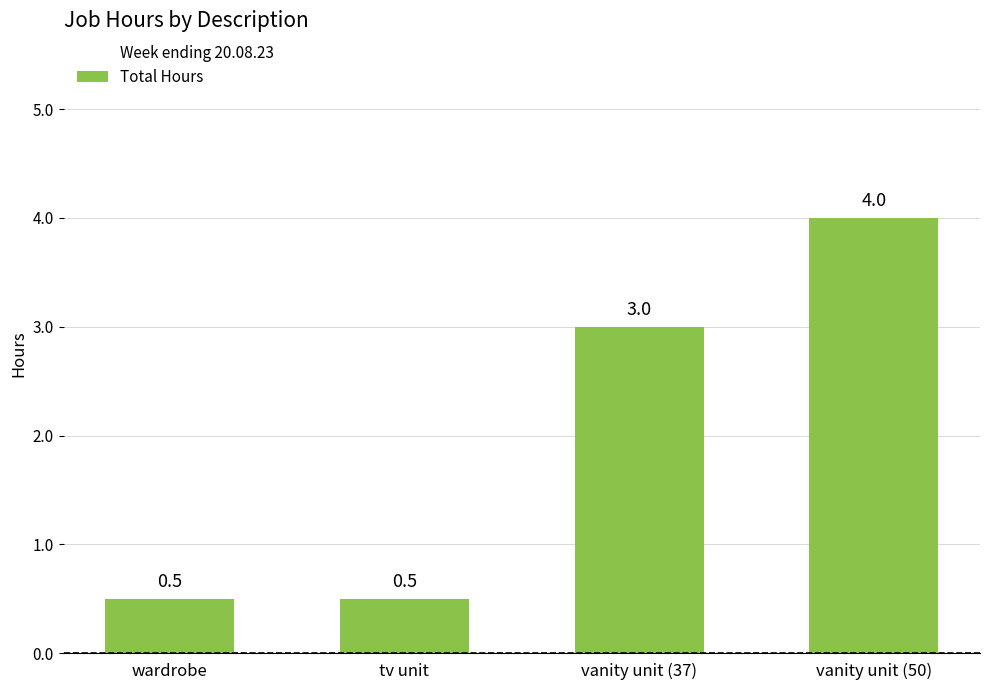

What is the change in value from tv unit to vanity unit (37)?

+2.5